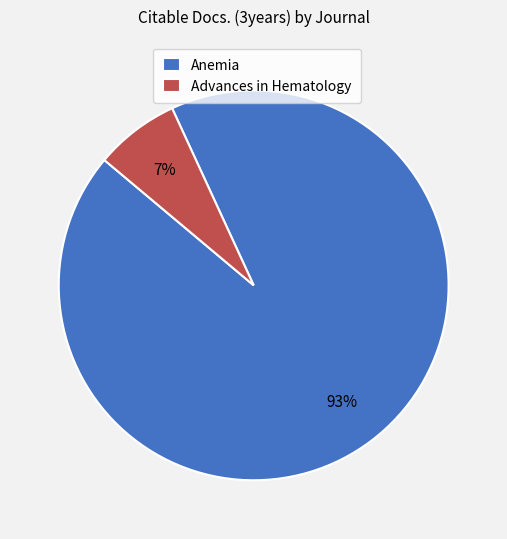

To the nearest percent, what is the combined percentage of Advances in Hematology and Anemia?

100%